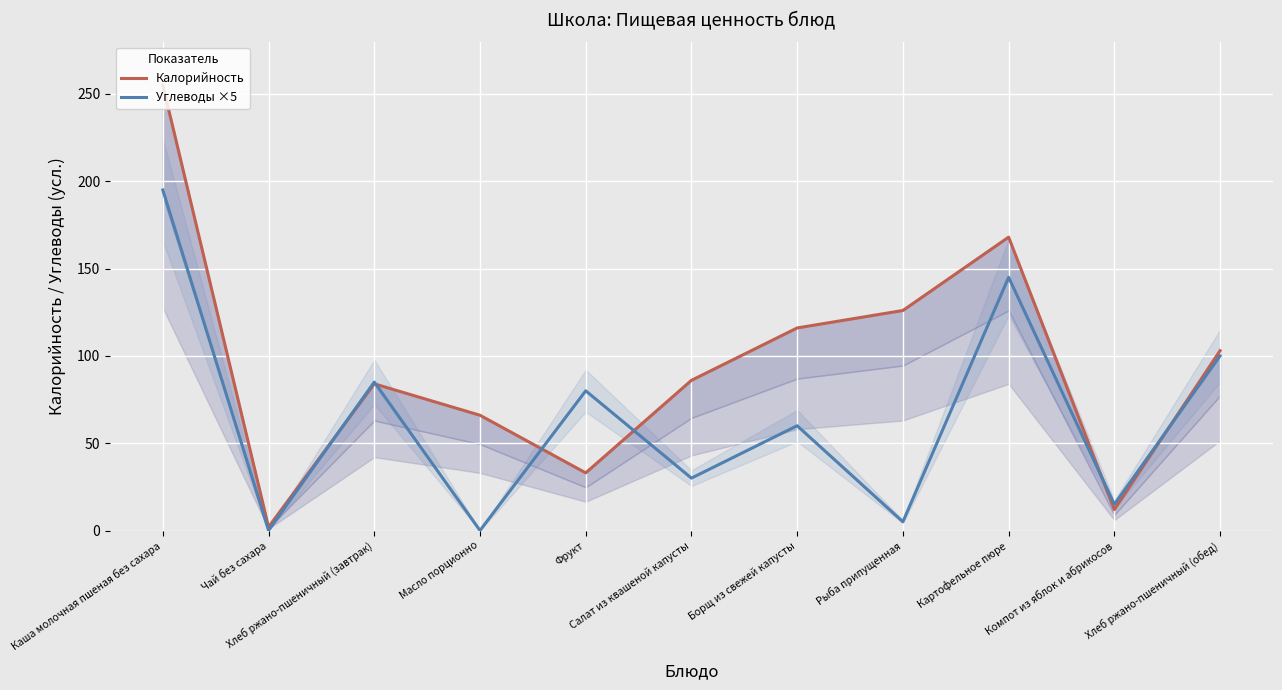

After their last crossing, which series has the higher values: Калорийность or Углеводы ×5?

Калорийность